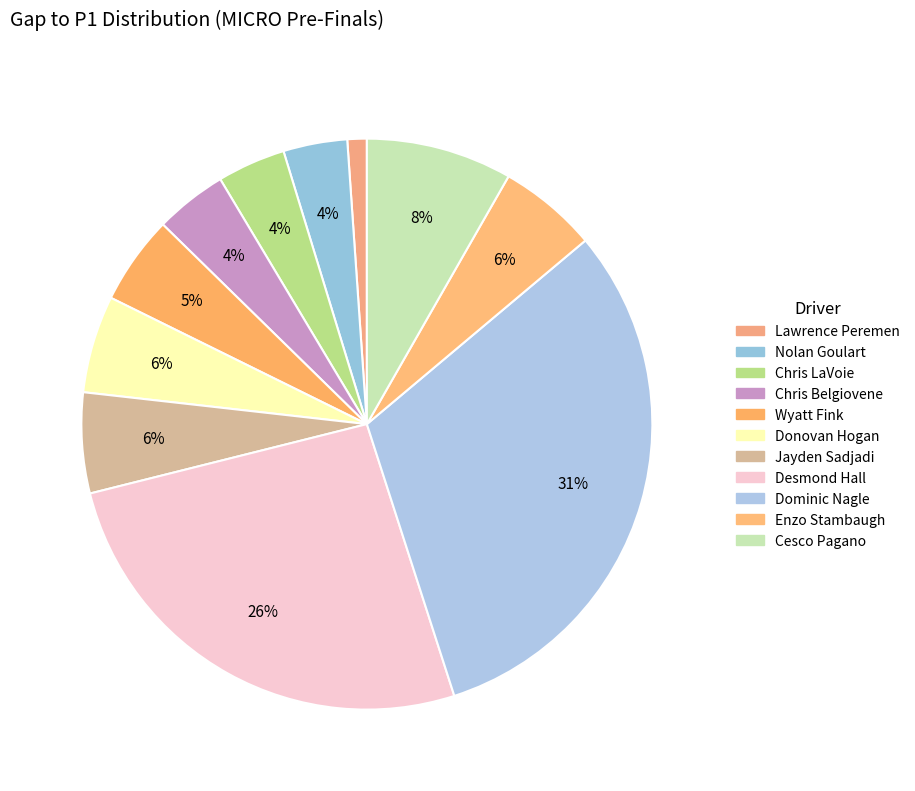

How many slices are in this pie chart?

11